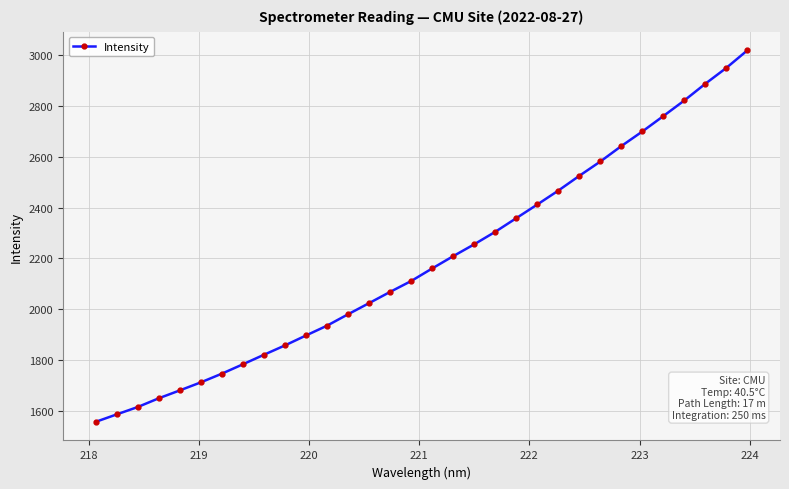

What is the smallest value displayed?

1556.5